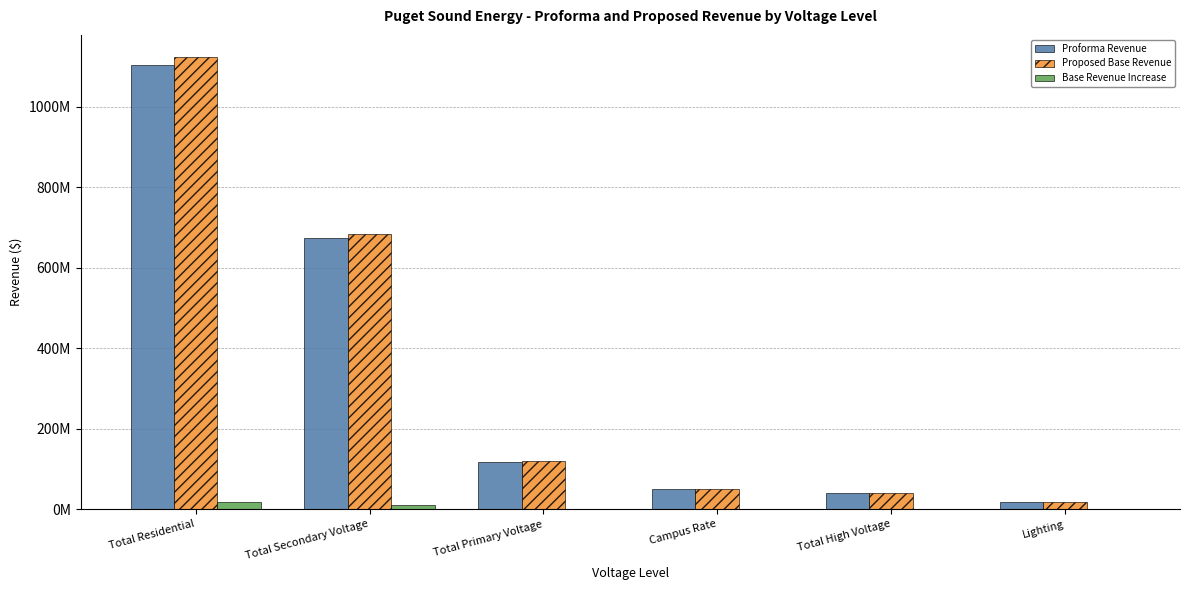

Are the bars horizontal?

No